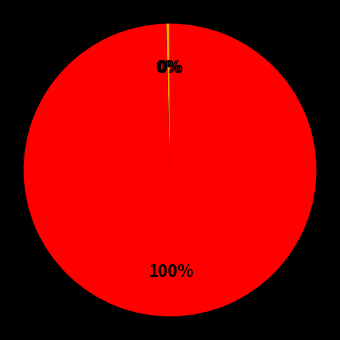

Does any single category account for the majority?

Yes